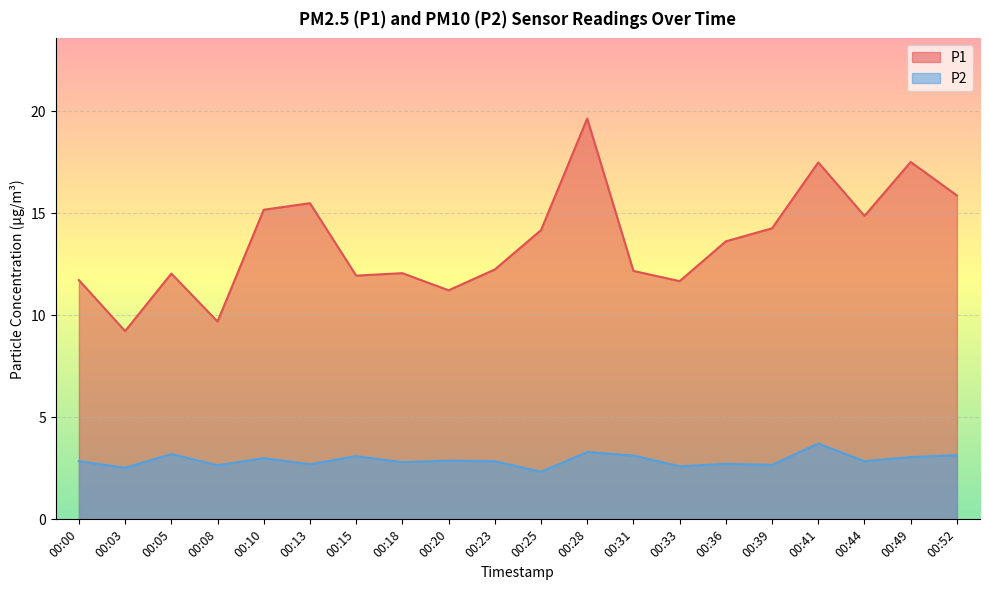

Which category has the lowest value in the P1 series?

00:03